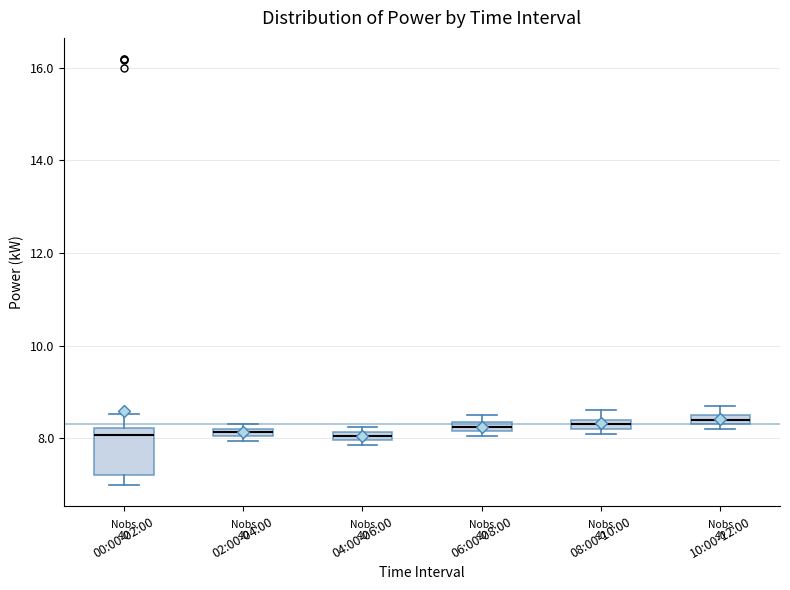

Which box is the tallest, from its lower edge to its upper edge?

00:00-02:00